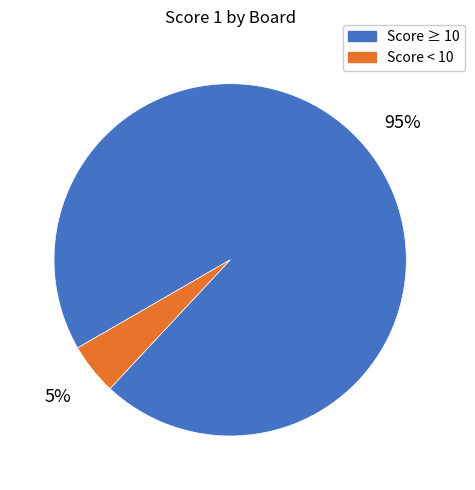

Which has a higher value, Score < 10 or Score ≥ 10?

Score ≥ 10